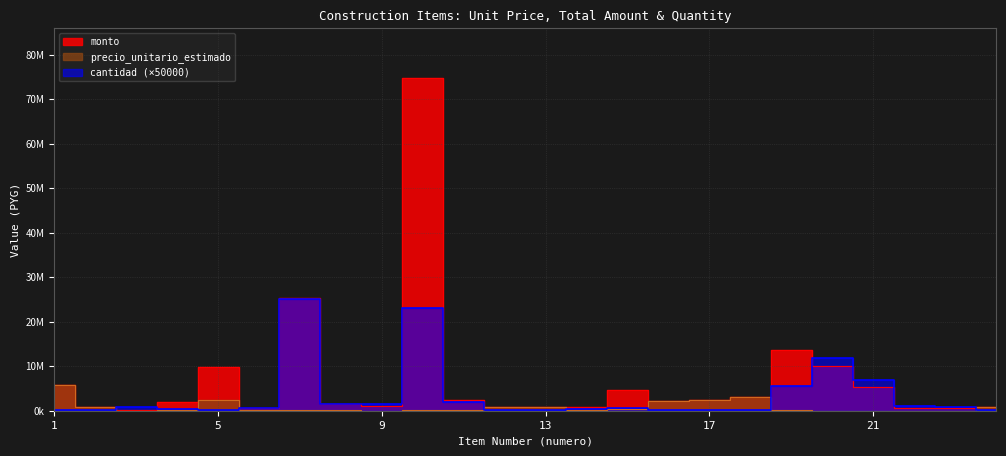

Reading left to right, transcribe all the data shown in this chart.

precio_unitario_estimado: 1=5819883	2=727717	3=6176	4=234253	5=2329746	6=62867	7=50606	8=50073	9=33653	10=161333	11=59052	12=844933	13=765200	14=125620	15=382587	16=2134333	17=2462669	18=3010560	19=124086	20=42420	21=39466	22=32700	23=37020	24=729618
monto: 1=5819883	2=727717	3=98816	4=1932587	5=9854826	6=628670	7=25303000	8=1522219	9=1023051	10=74697179	11=2362080	12=844933	13=765200	14=753720	15=4591044	16=2134333	17=2462669	18=3010560	19=13649460	20=10008999	21=5375269	22=654000	23=555300	24=729618
cantidad: 1=50000	2=50000	3=800000	4=400000	5=200000	6=500000	7=25000000	8=1500000	9=1500000	10=23150000	11=2000000	12=50000	13=50000	14=300000	15=600000	16=50000	17=50000	18=50000	19=5500000	20=11800000	21=6800000	22=1000000	23=750000	24=50000